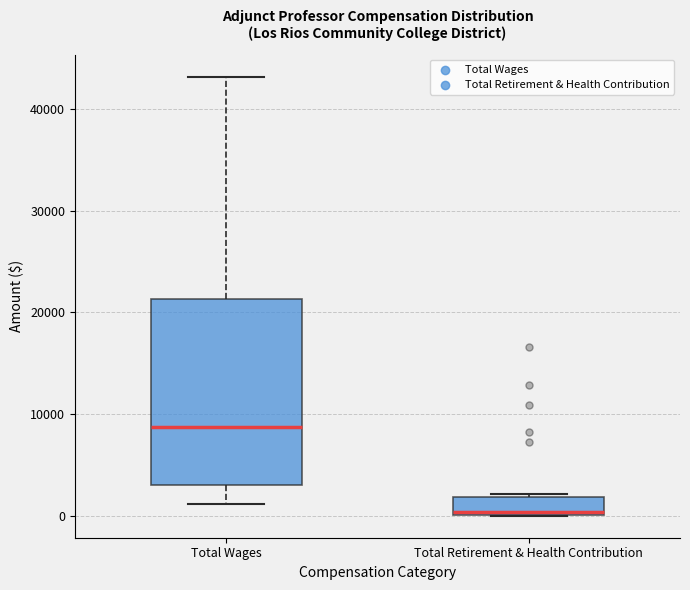

Which box is the tallest, from its lower edge to its upper edge?

Total Wages